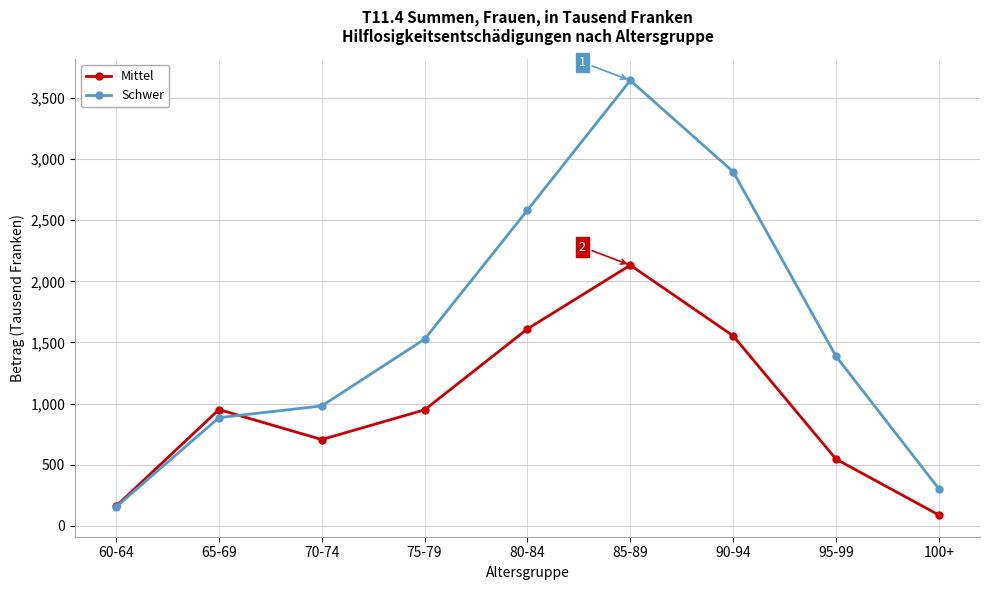

List the series in order of their peak value, highest first.

Schwer, Mittel